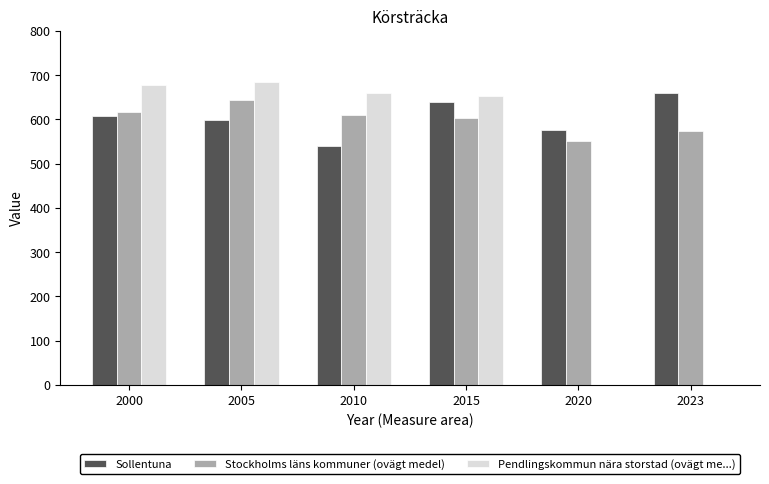

How many series are shown in this chart?

3